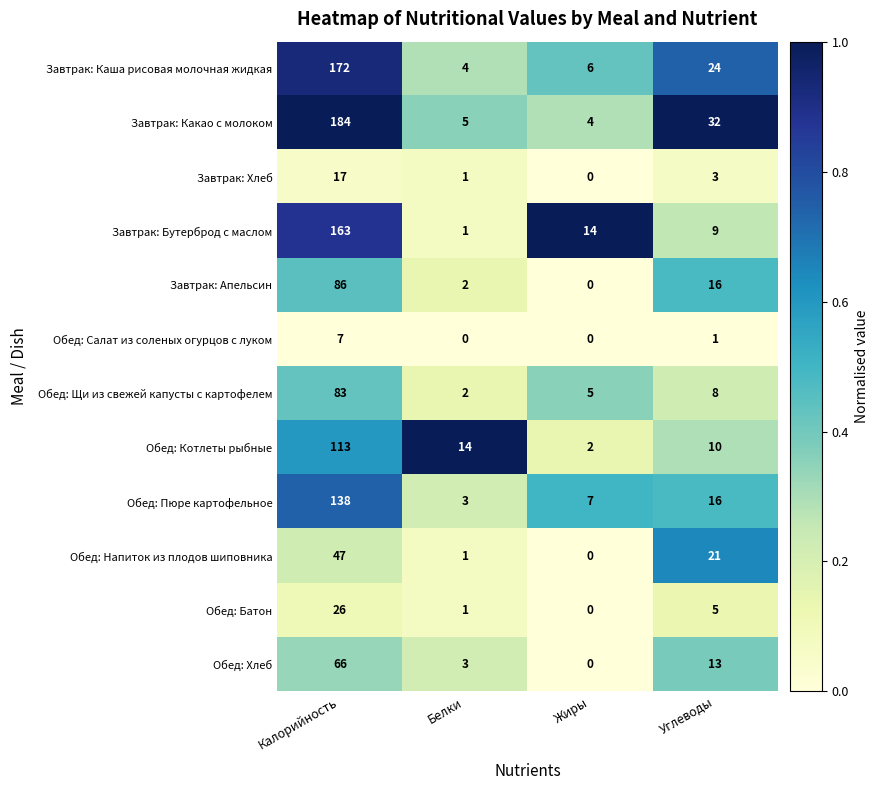

What is the total value across all series at Калорийность?

1102